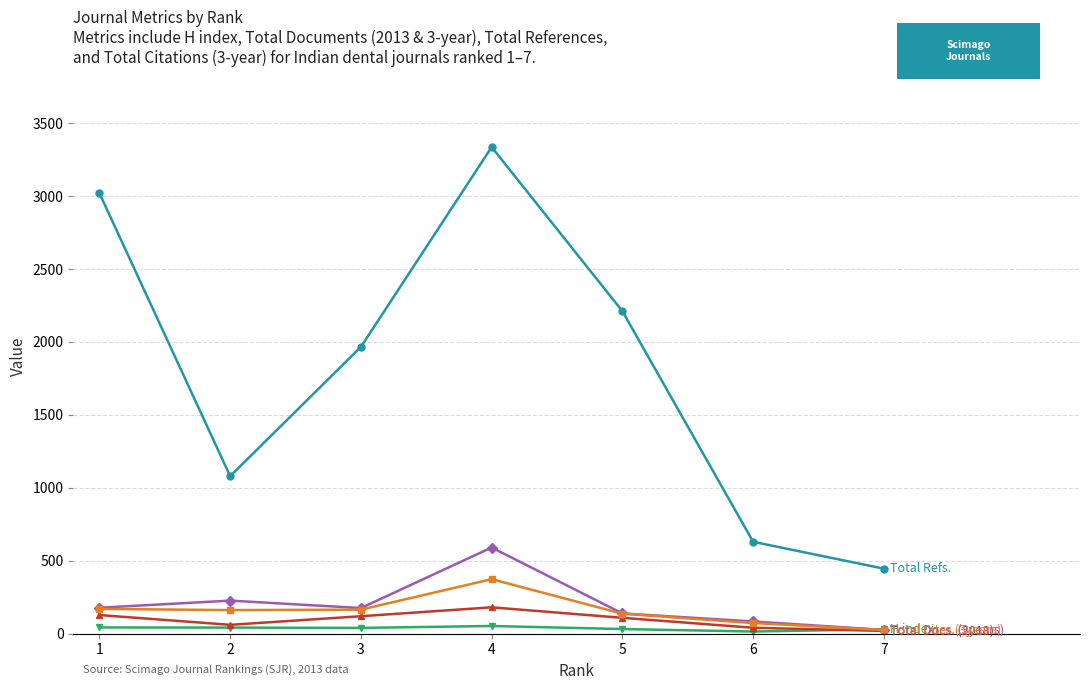

At which category is the sum across all series the highest?

4